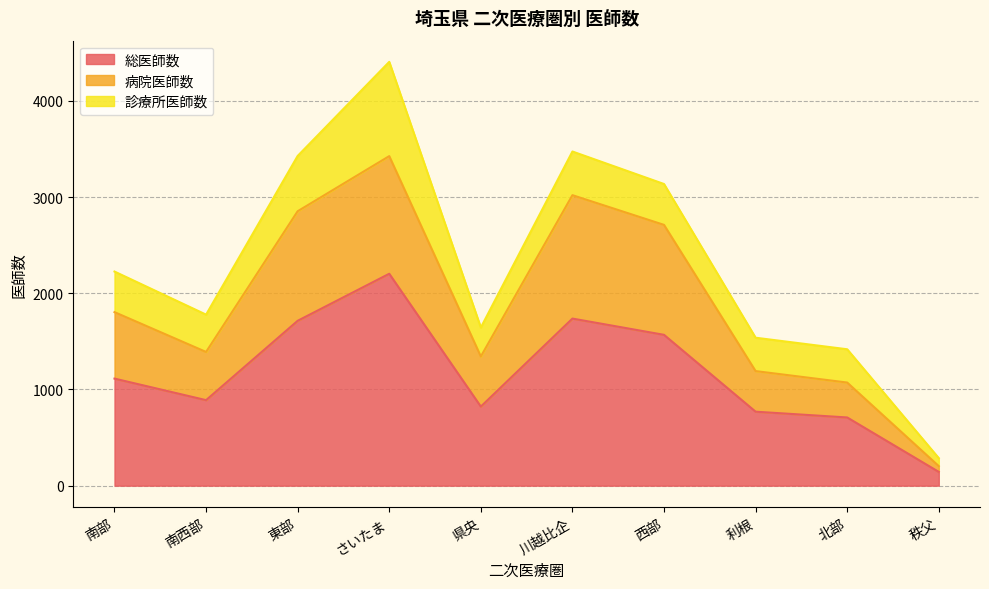

Rank the categories by 総医師数 value from highest to lowest.

さいたま, 川越比企, 東部, 西部, 南部, 南西部, 県央, 利根, 北部, 秩父